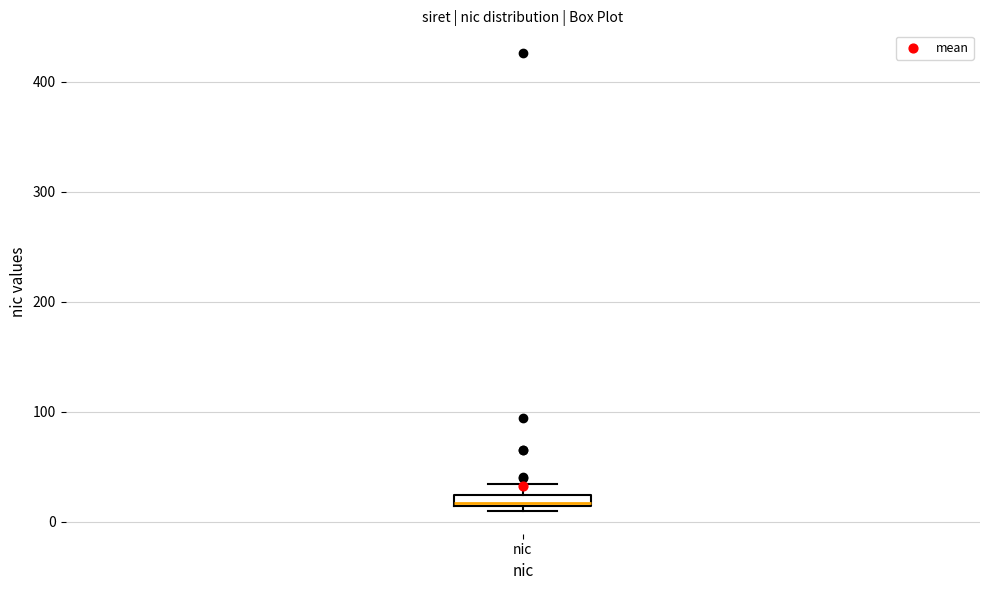

Where is the upper edge of the box for nic on the y-axis? The values are not printed on the chart, so give them approximately, as read against the axis.

20